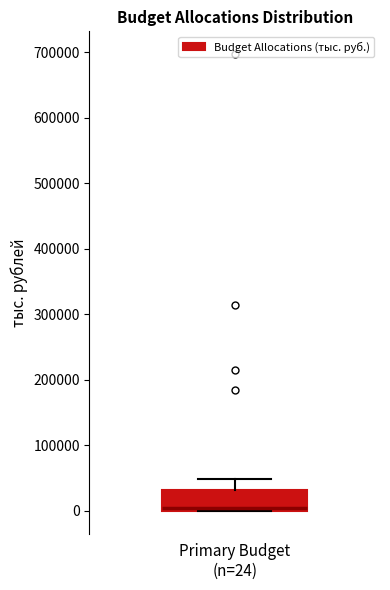

Transcribe this box plot: give where the median line is, the range the box spans, and where the two whiskers end, as read against the y-axis. The values are not printed on the chart, so give them approximately, as read against the axis.

median 0 (just above the box's lower edge), box 0 to 30000, whiskers 0 to 50000